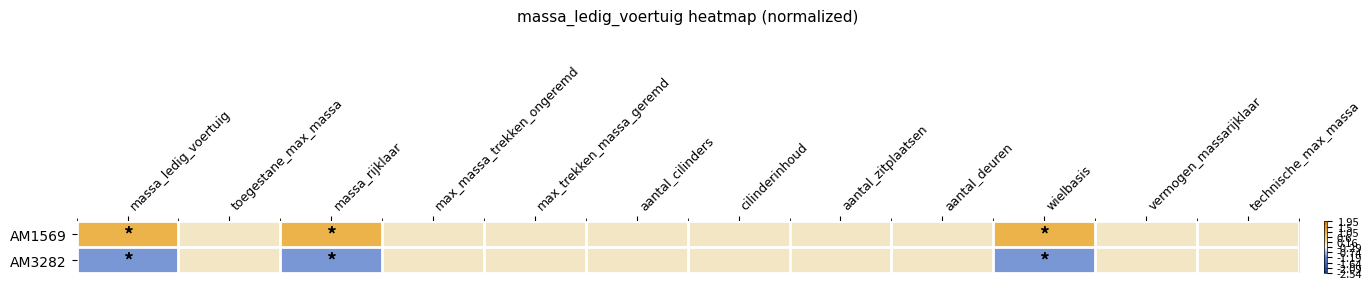

Reading left to right, extract all data points from this chart.

AM1569: massa_ledig_voertuig=1	toegestane_max_massa=0	massa_rijklaar=1	max_massa_trekken_ongeremd=0	max_trekken_massa_geremd=0	aantal_cilinders=0	cilinderinhoud=0	aantal_zitplaatsen=0	aantal_deuren=0	wielbasis=1	vermogen_massarijklaar=0	technische_max_massa=0
AM3282: massa_ledig_voertuig=-1	toegestane_max_massa=0	massa_rijklaar=-1	max_massa_trekken_ongeremd=0	max_trekken_massa_geremd=0	aantal_cilinders=0	cilinderinhoud=0	aantal_zitplaatsen=0	aantal_deuren=0	wielbasis=-1	vermogen_massarijklaar=0	technische_max_massa=0